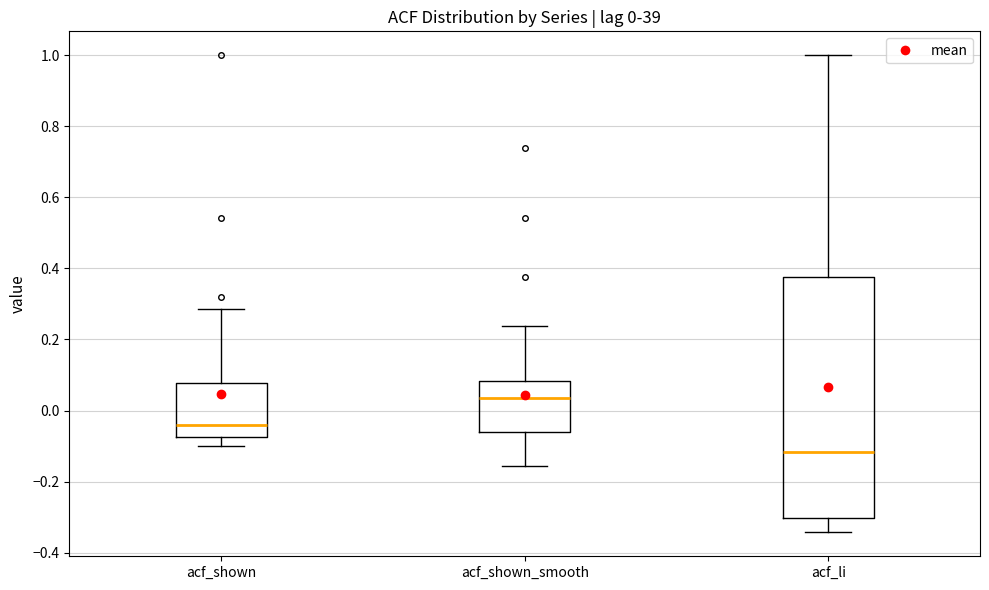

Which box's median line is the highest?

acf_shown_smooth